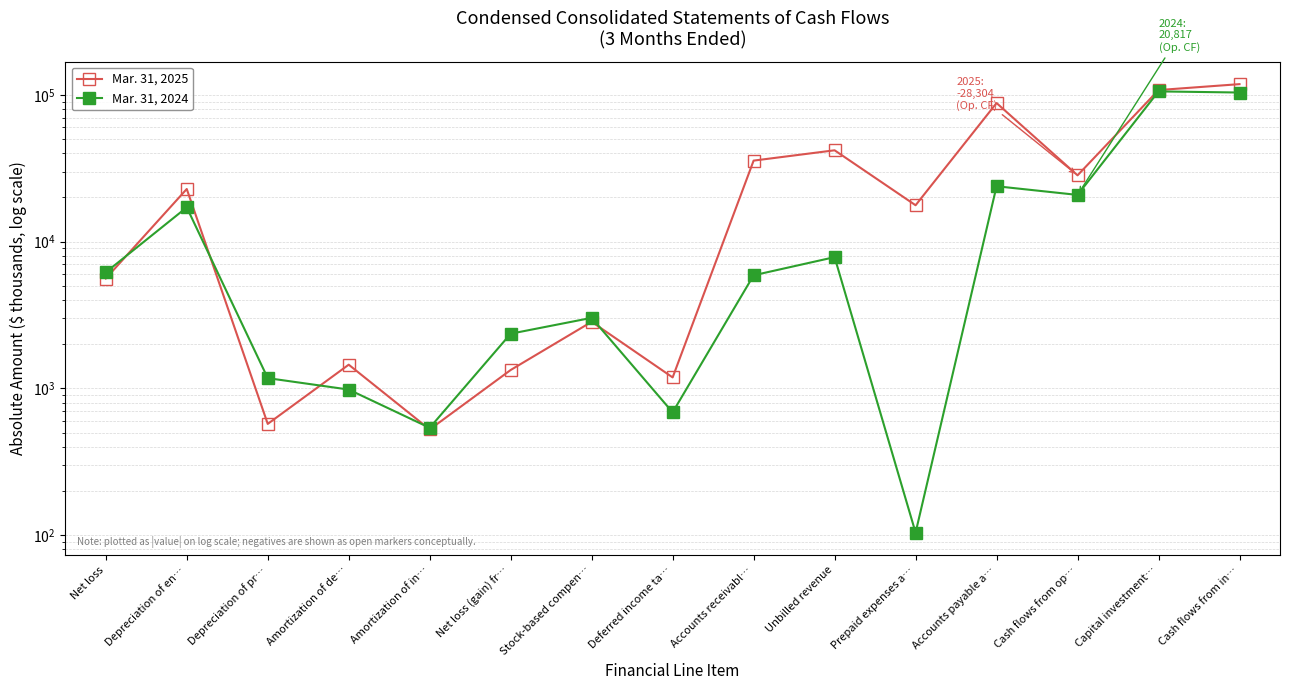

What is the label of the 6th point from the left?

Net loss (gain) fr…